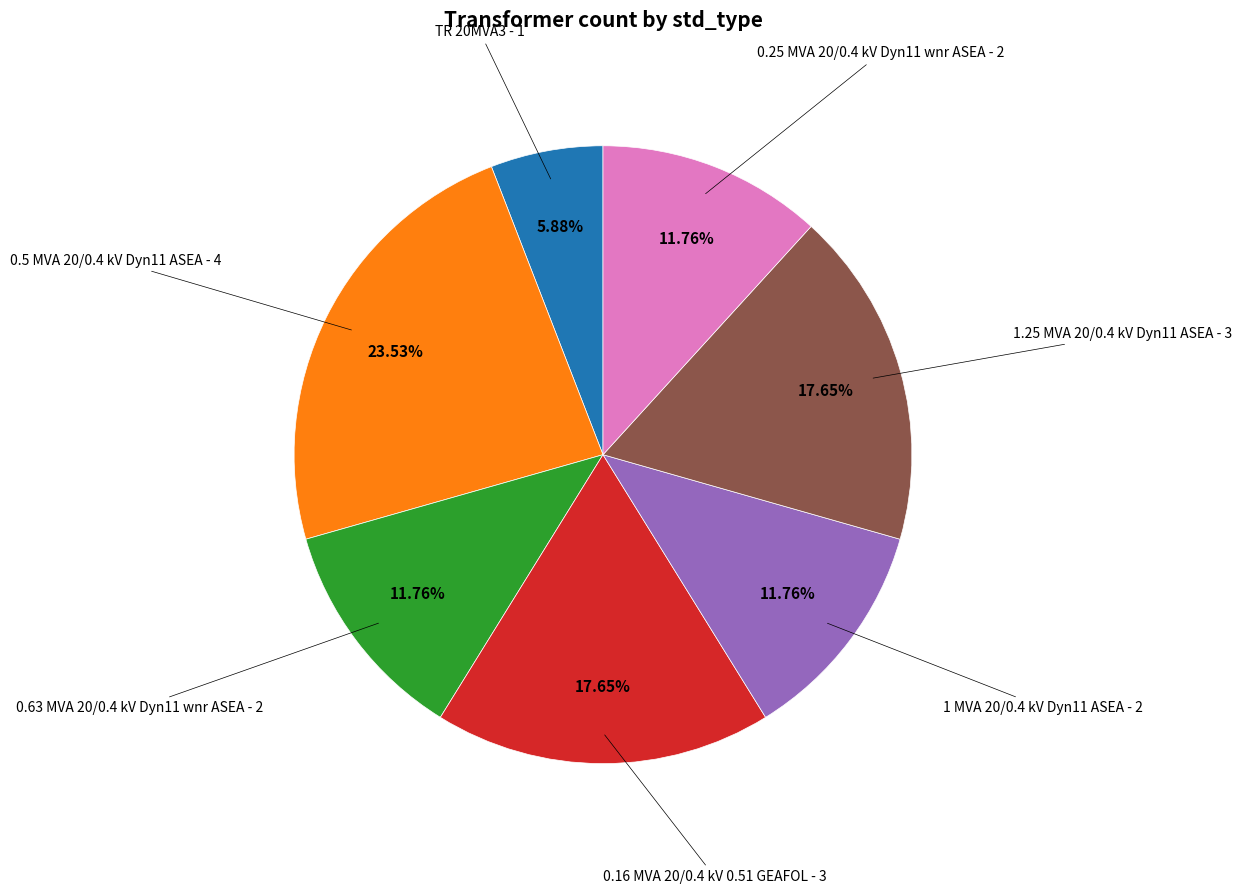

Does 0.63 MVA 20/0.4 kV Dyn11 wnr ASEA represent more than half of the total?

No